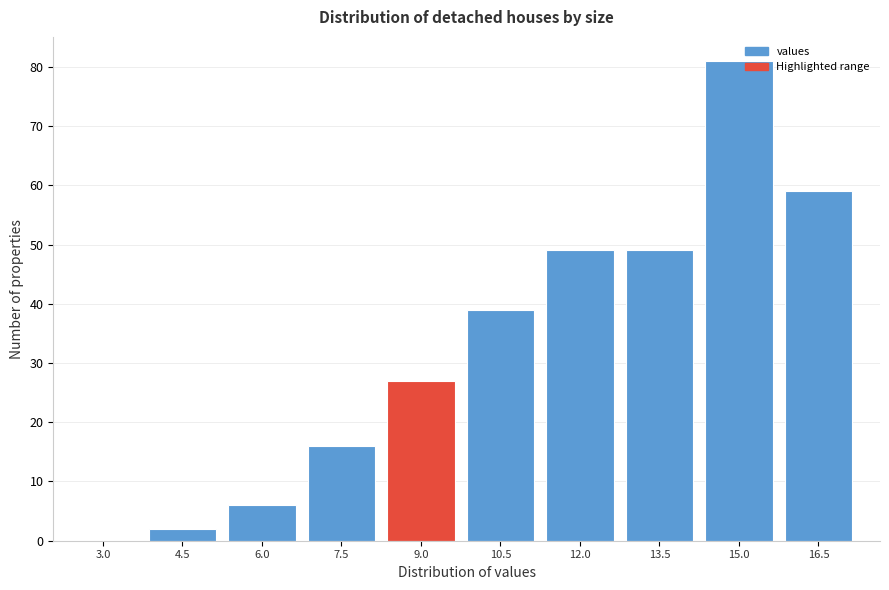

Reading right to left, transcribe all the data shown in this chart.

16.5=59	15.0=81	13.5=49	12.0=49	10.5=39	9.0=27	7.5=16	6.0=6	4.5=2	3.0=0